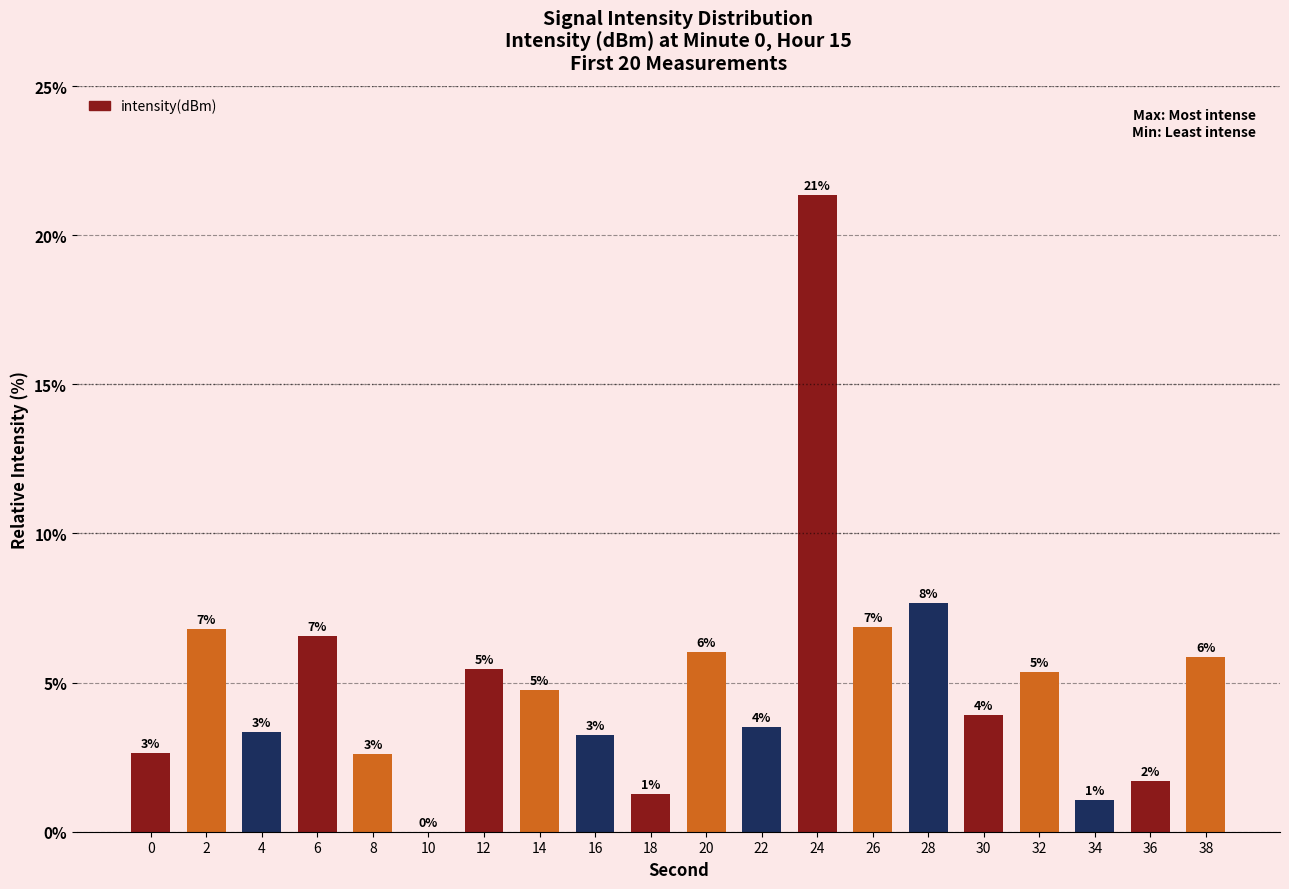

Are the bars horizontal?

No